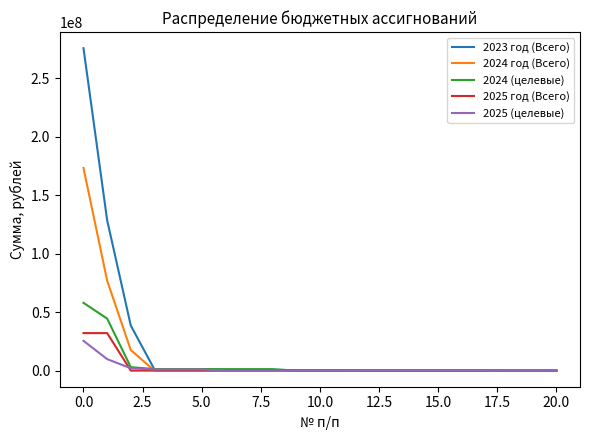

What is the highest value of the 2025 (целевые) series?

25456691.0